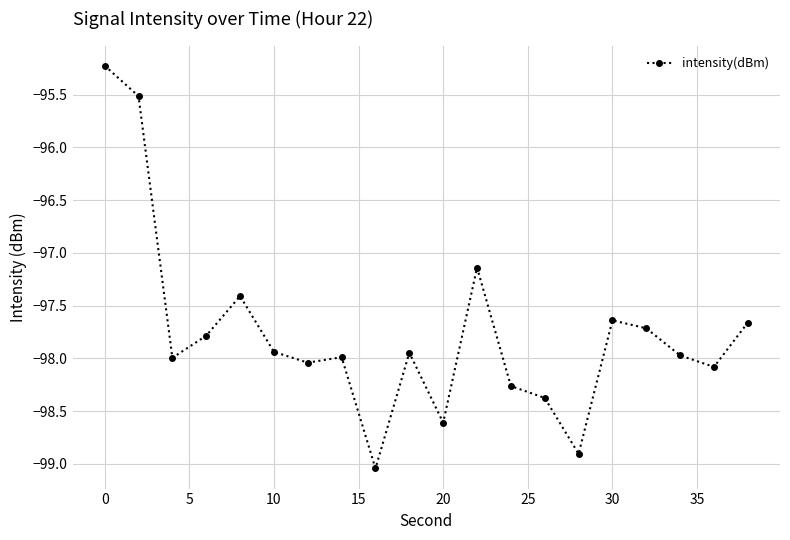

What is the maximum value shown in the chart?

-95.2